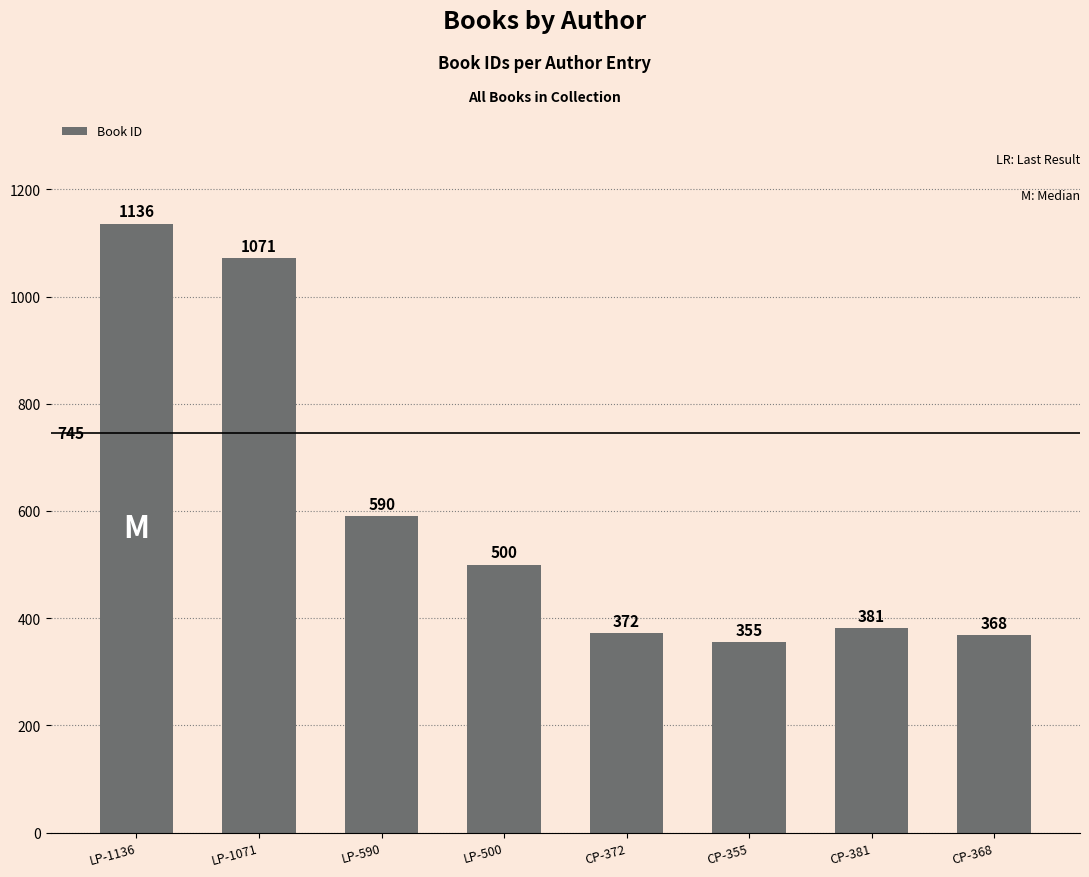

What is the change in value from LP-1136 to CP-372?

-764